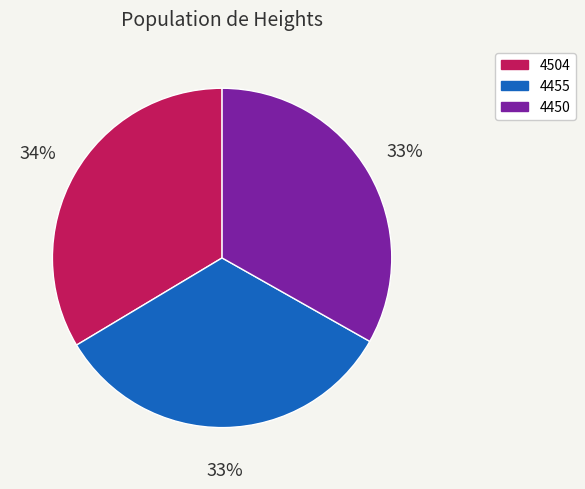

How many segments does this pie chart have?

3